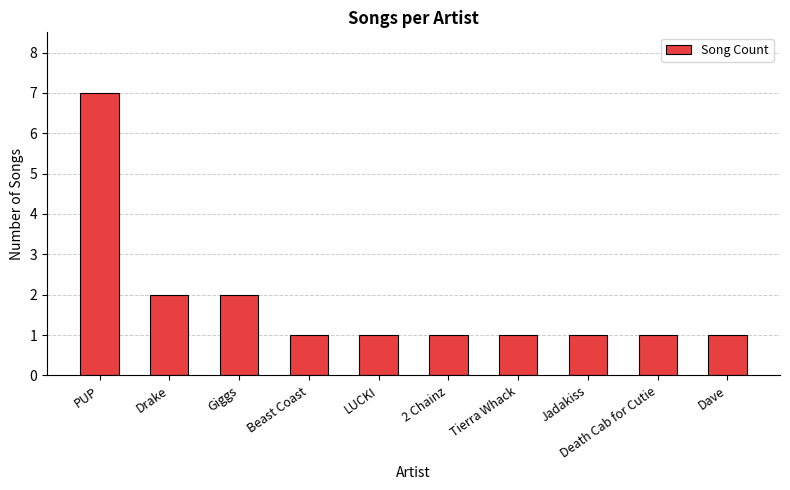

Between Giggs and Dave, which is larger?

Giggs